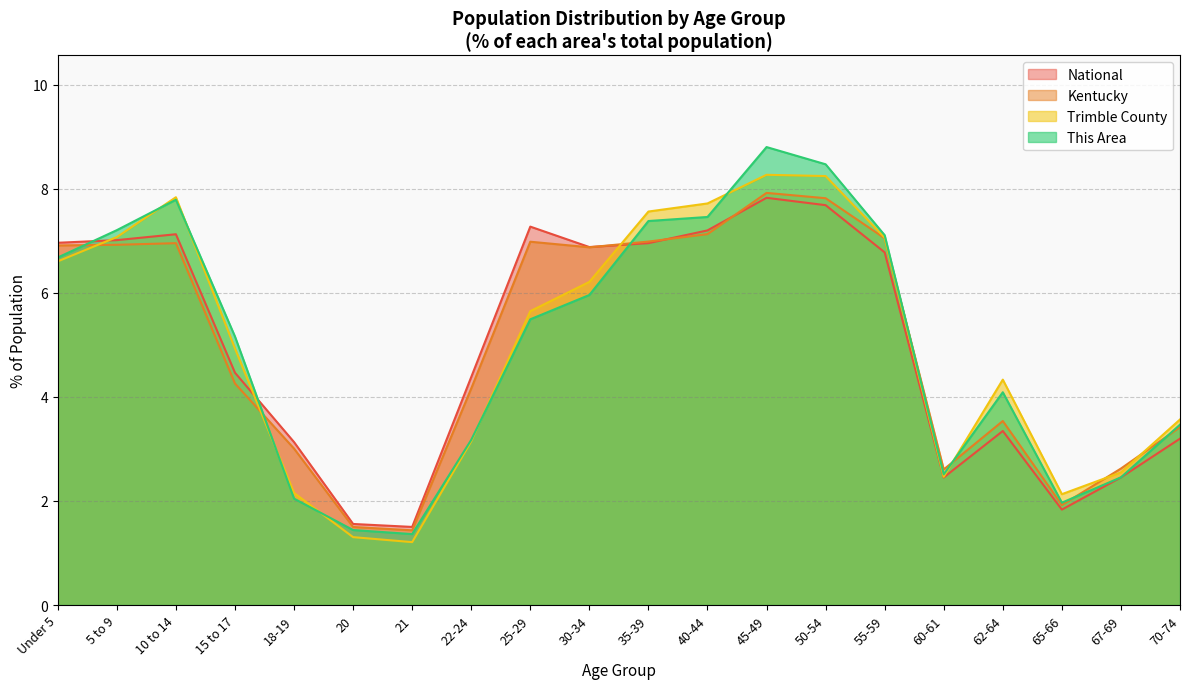

Between 30-34 and 22-24, which is larger?

30-34